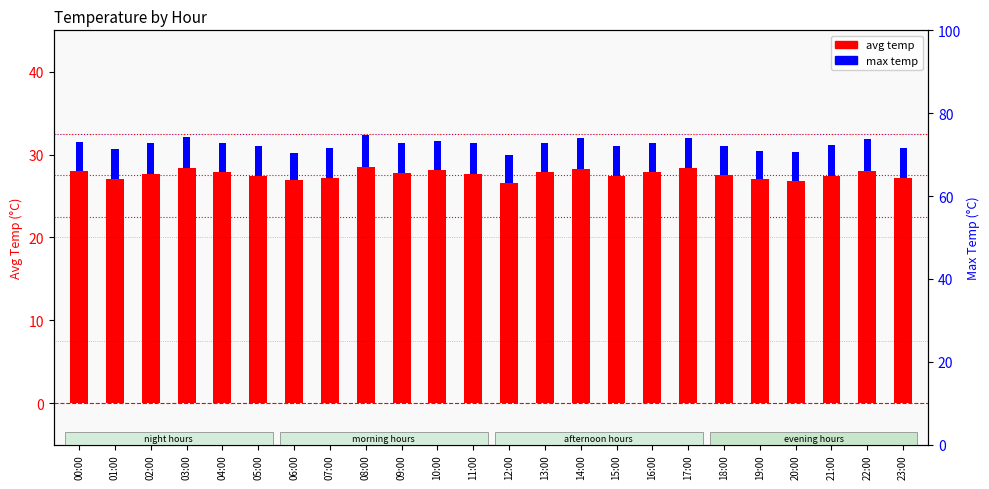

What is the label of the 19th bar from the left?

18:00